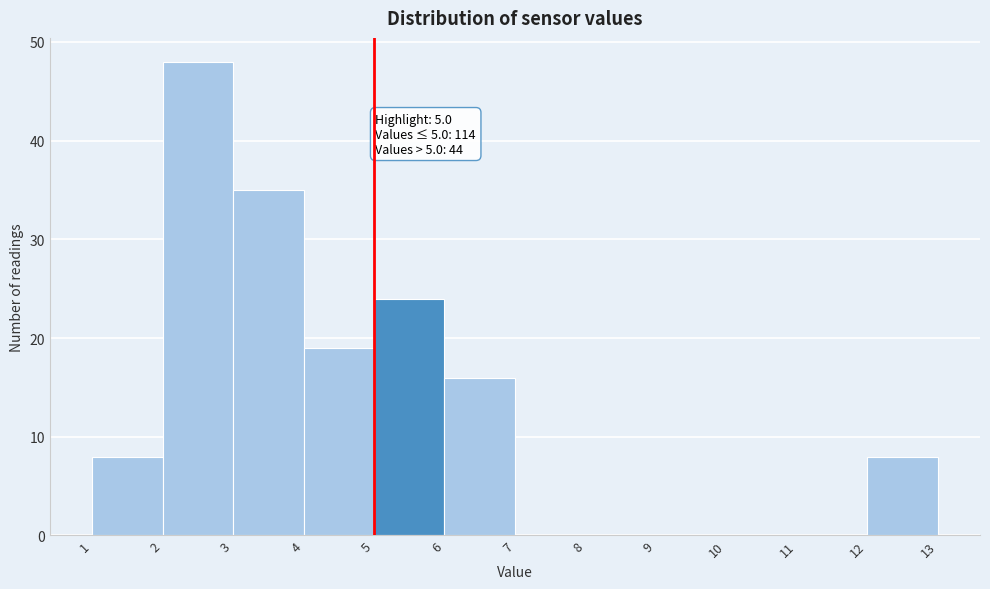

Which range on the x-axis has the tallest bar?

2 to 3